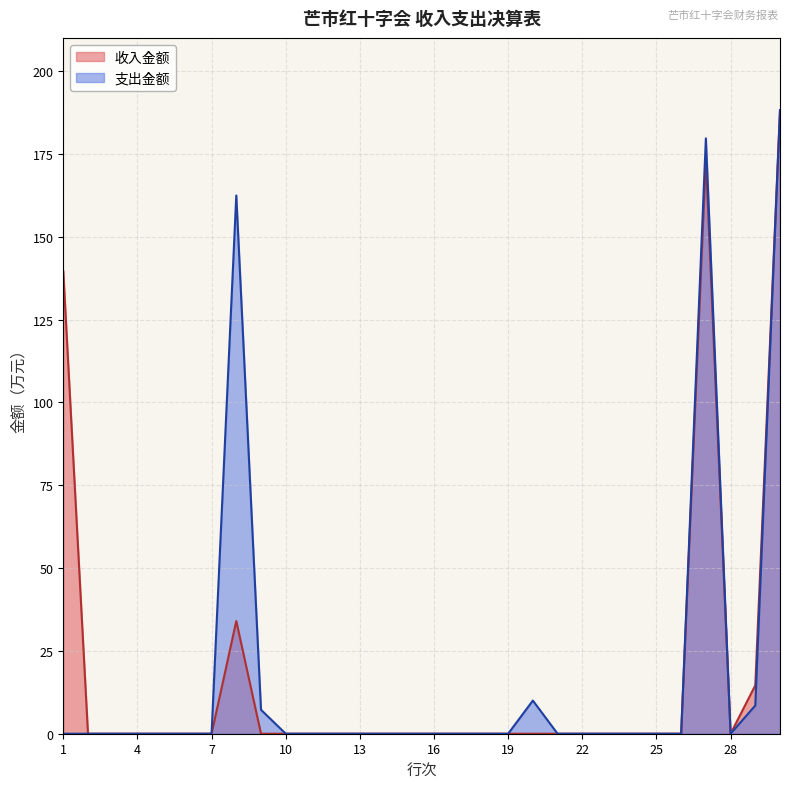

At which label is 支出金额 closest to 94?

8